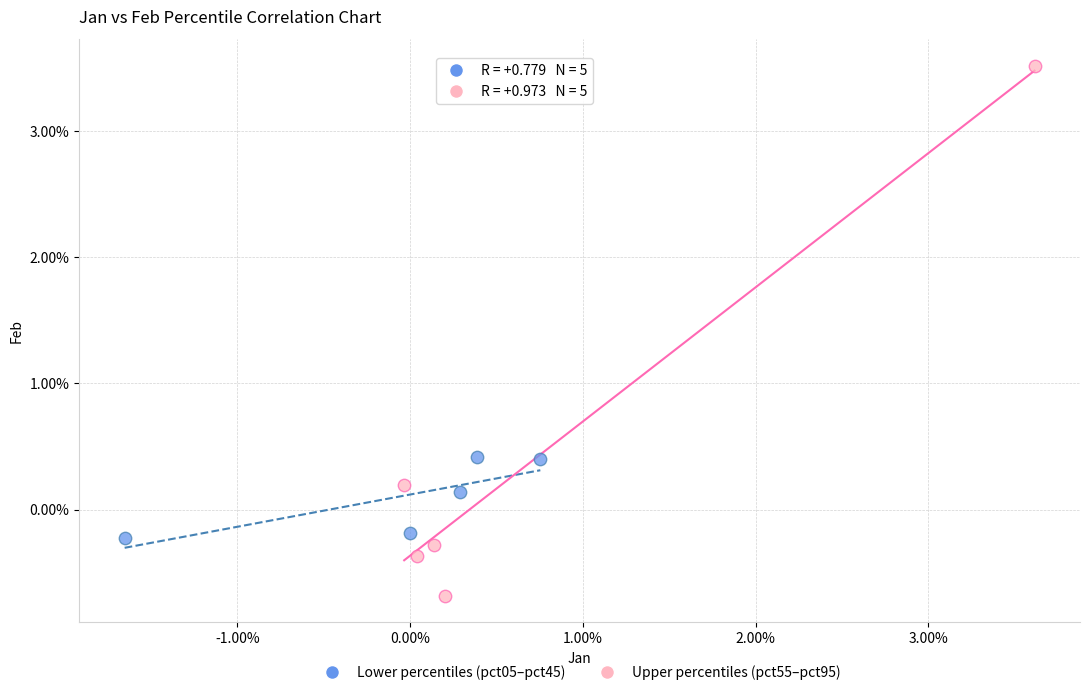

Which series has the largest Y range (max minus min)?

Upper percentiles (pct55–pct95)